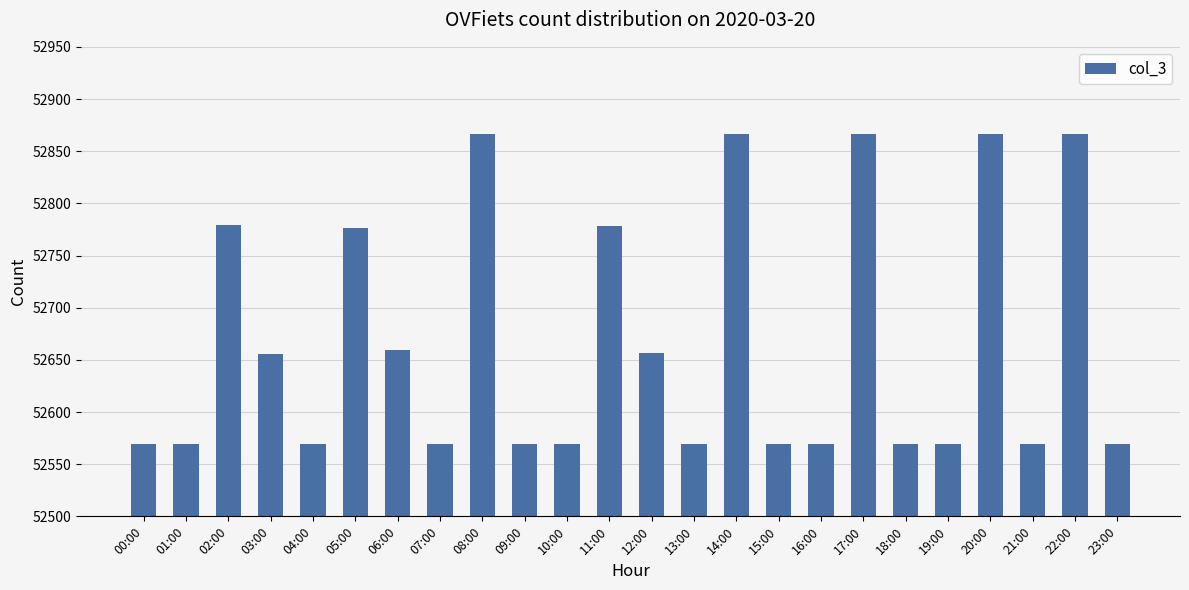

Approximately how many times larger is the value at 15:00 compared to 22:00?

1.0